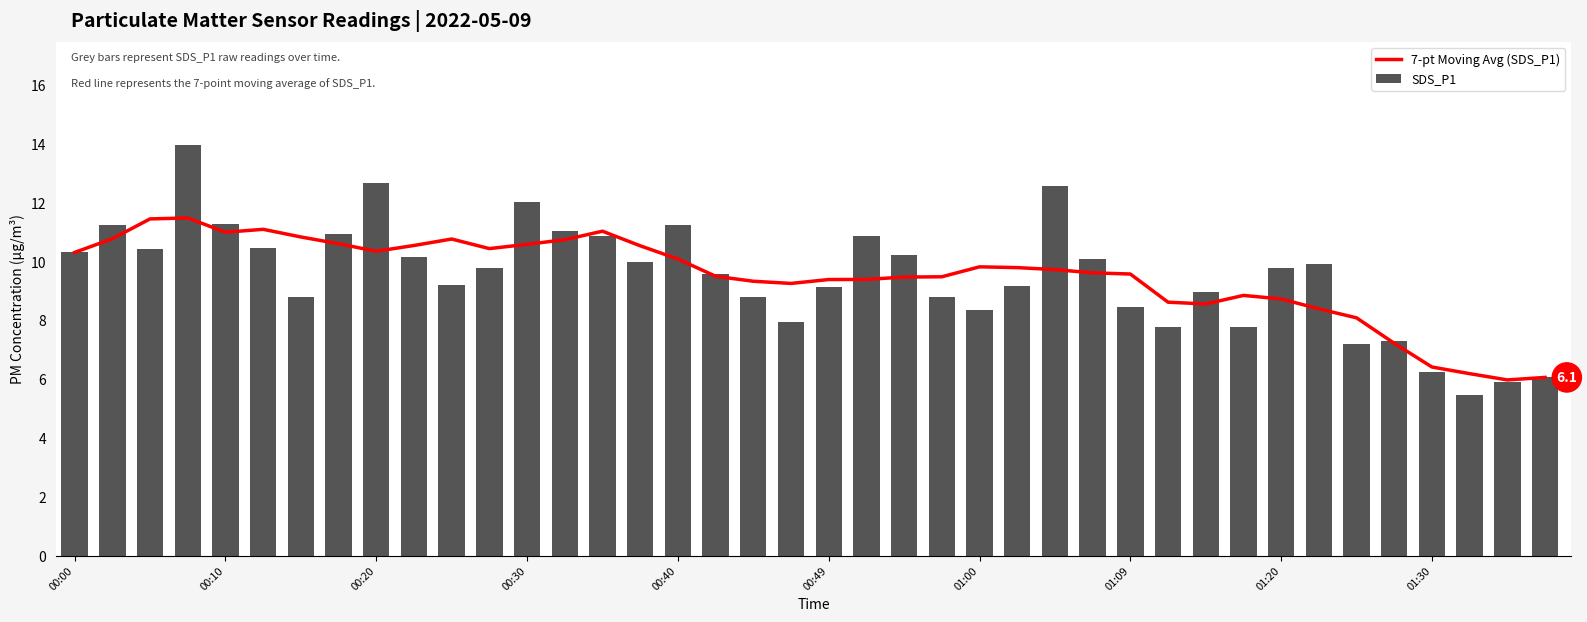

What is the maximum value for 7-pt Moving Avg (SDS_P1)?

11.5